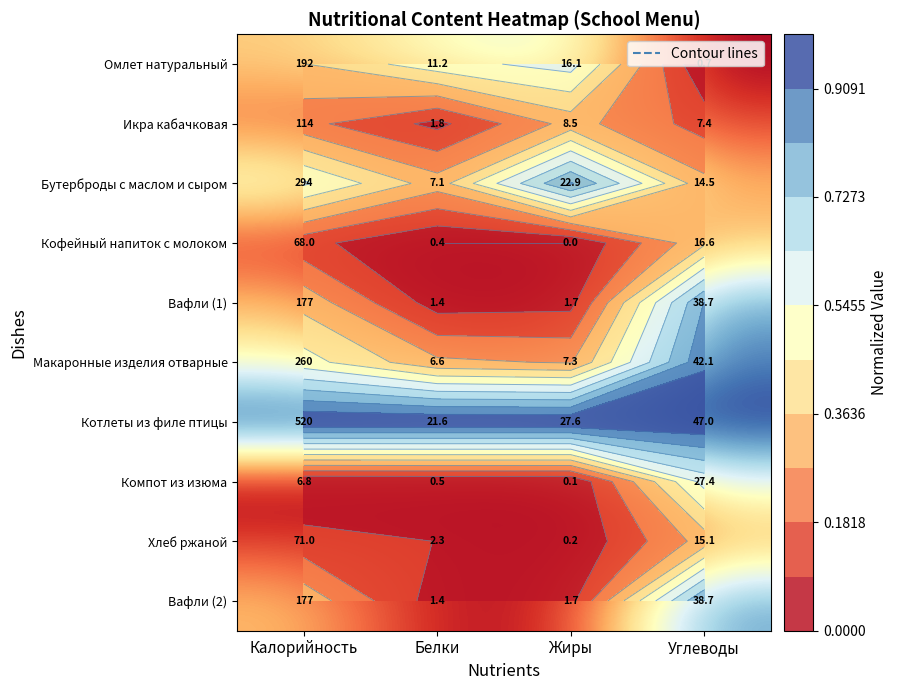

What is the difference between the maximum and minimum values in the Вафли (2) series?

0.8